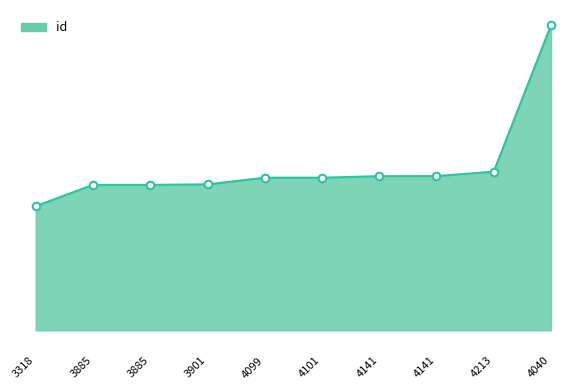

Does the chart have visible grid lines?

No